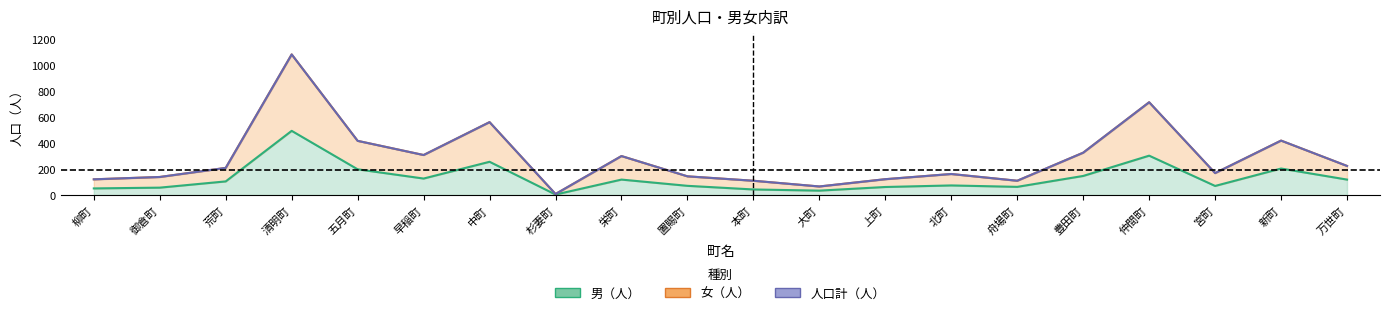

Which series has the widest spread of values?

人口計（人）